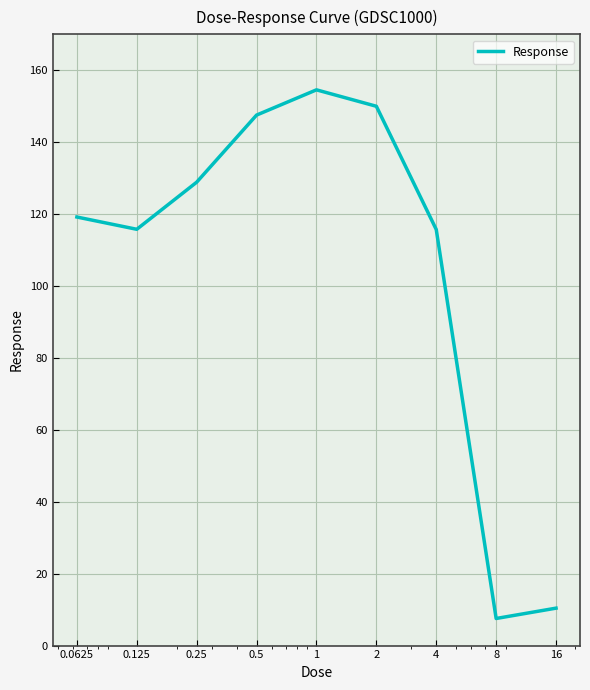

What is the difference between the second highest and second lowest values?

139.6